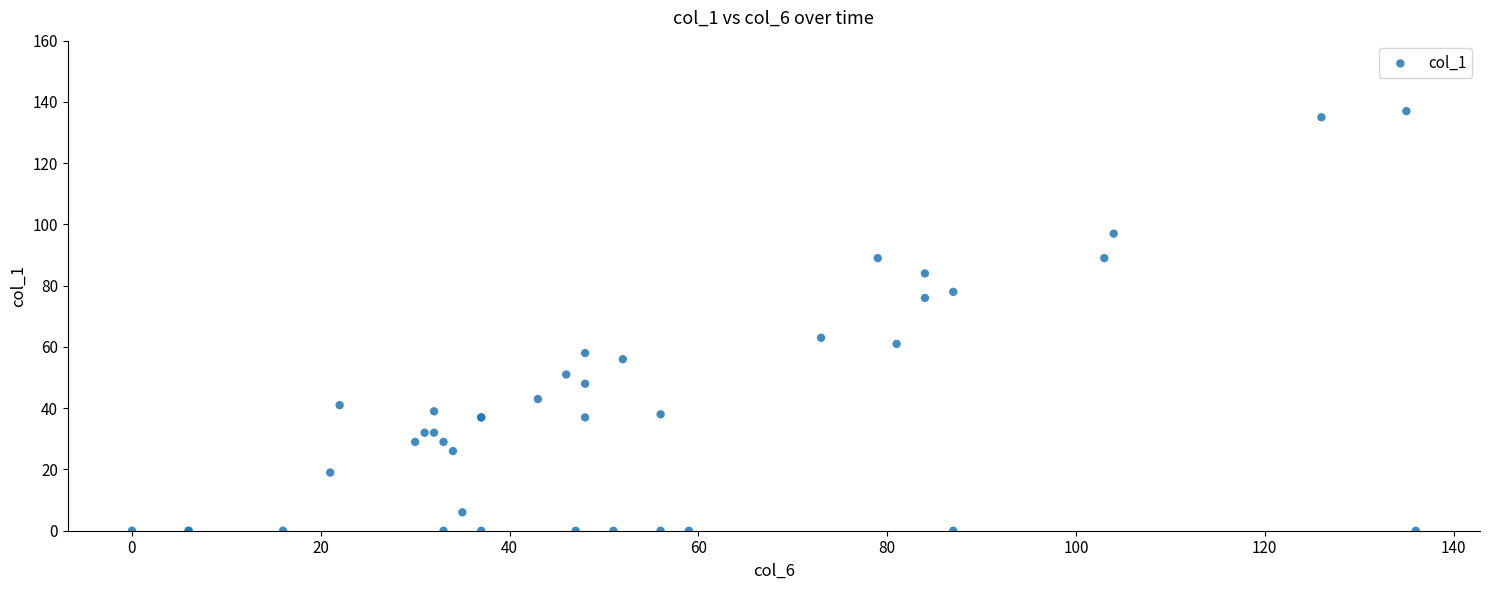

What Y value in the scatter plot is closest to 68?

63